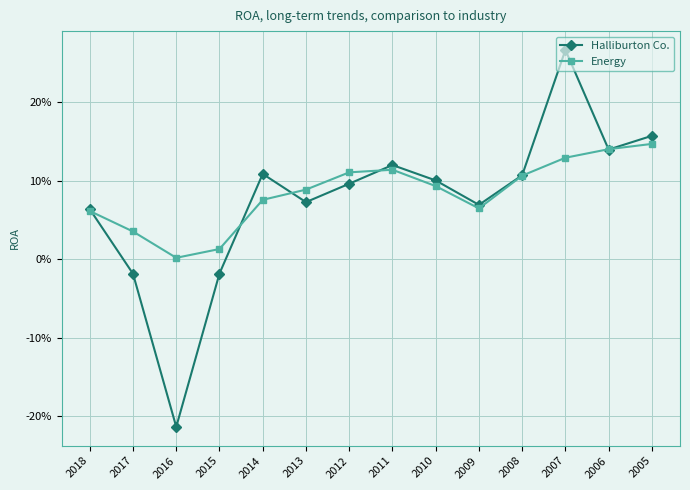

Rank the series at 2011 from highest to lowest value.

Halliburton Co., Energy